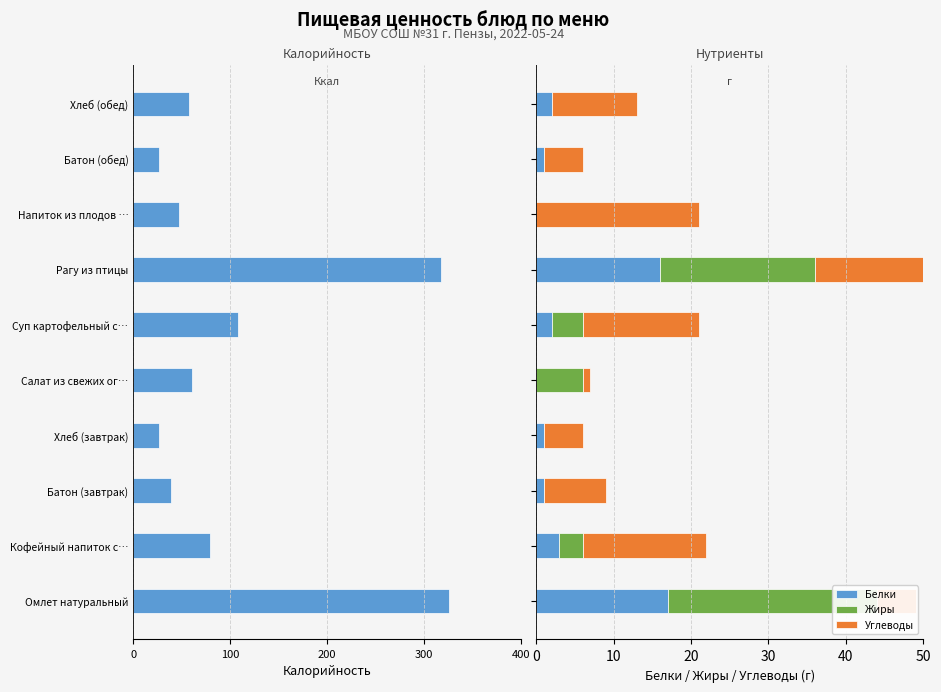

What is the sum of the Углеводы values at Суп картофельный с… and Салат из свежих ог…?

16